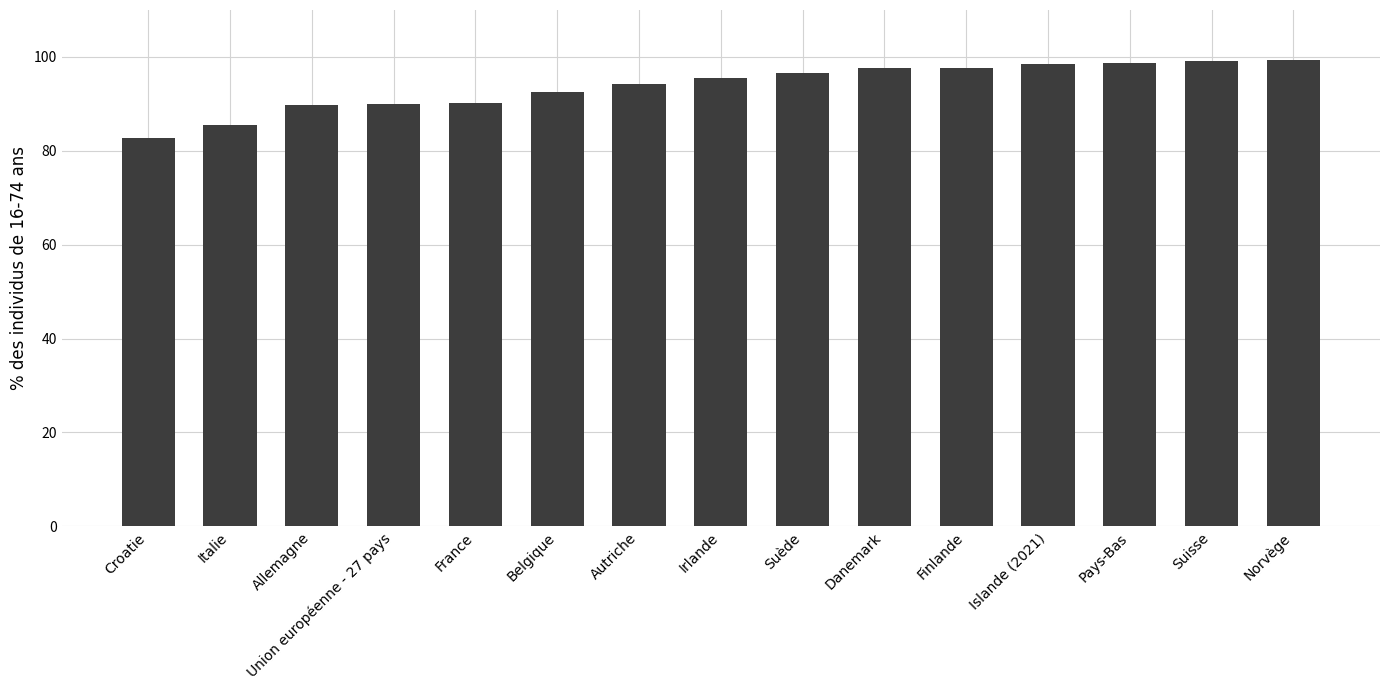

How many categories are shown in the chart?

15